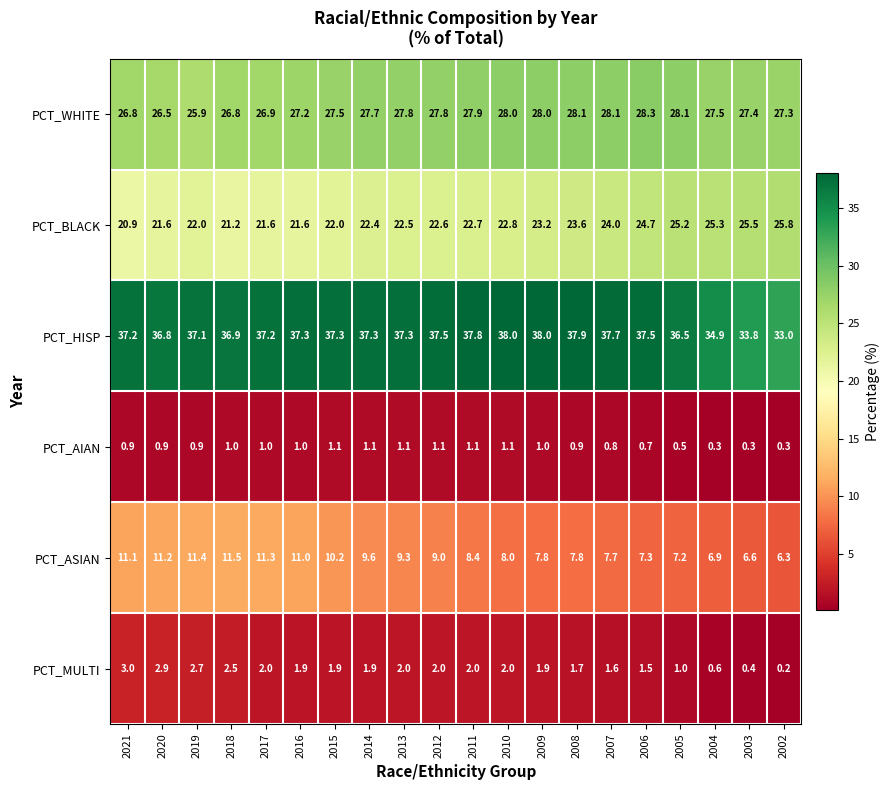

What is the spread (max minus min) of values at 2010?

36.9